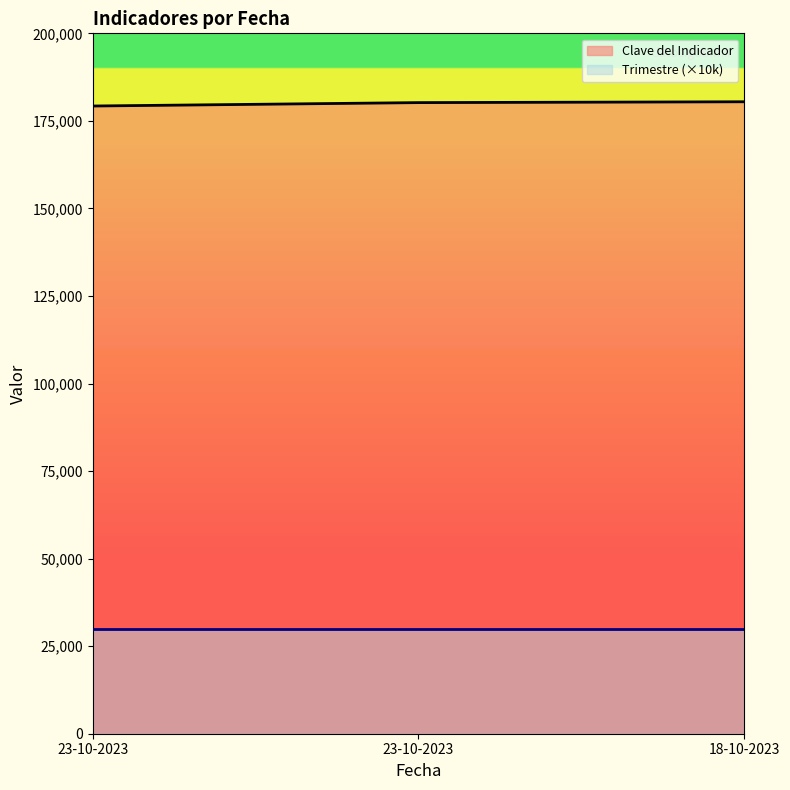

Count the values in the range 179245 to 180457.

3